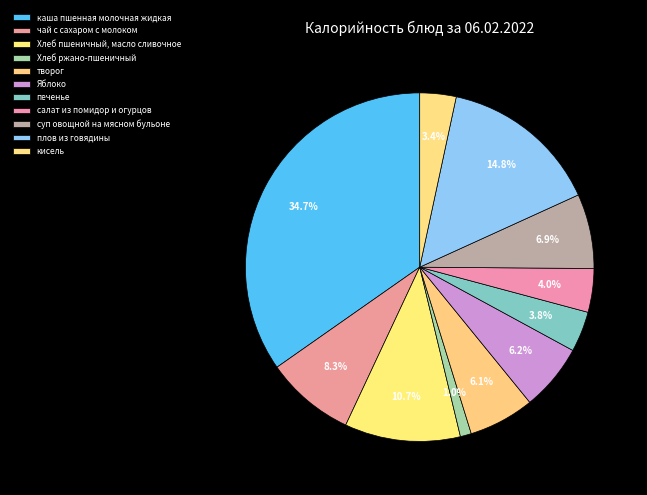

What percentage is NOT represented by творог?

93.9%